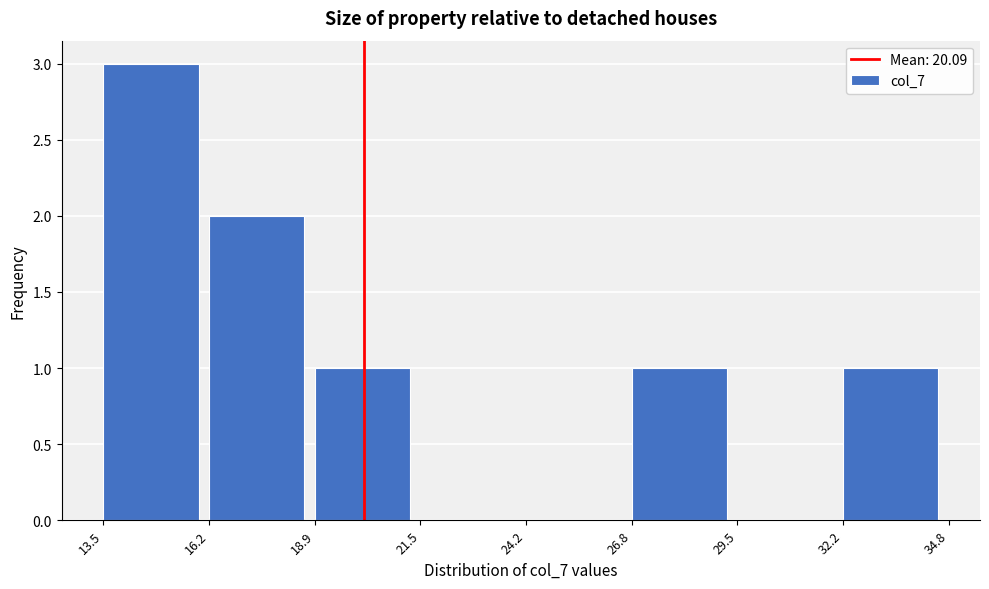

Which range on the x-axis has the tallest bar?

13.5 to 16.2